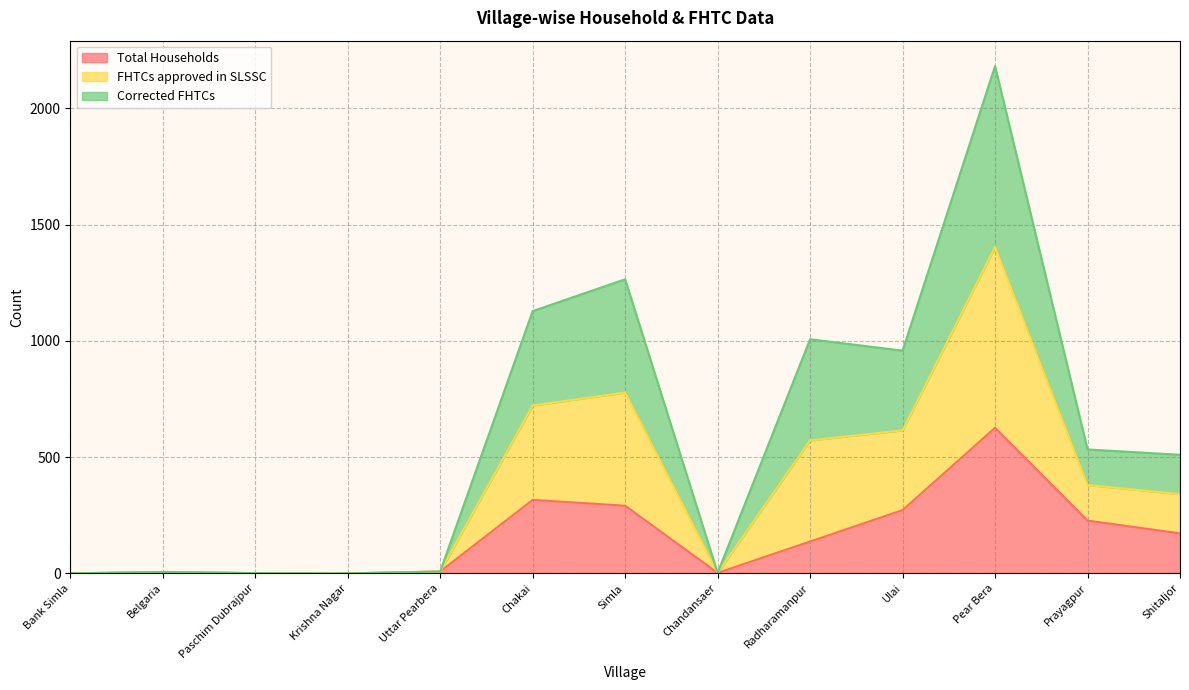

Which series changed the most between Pear Bera and Prayagpur?

FHTCs approved in SLSSC